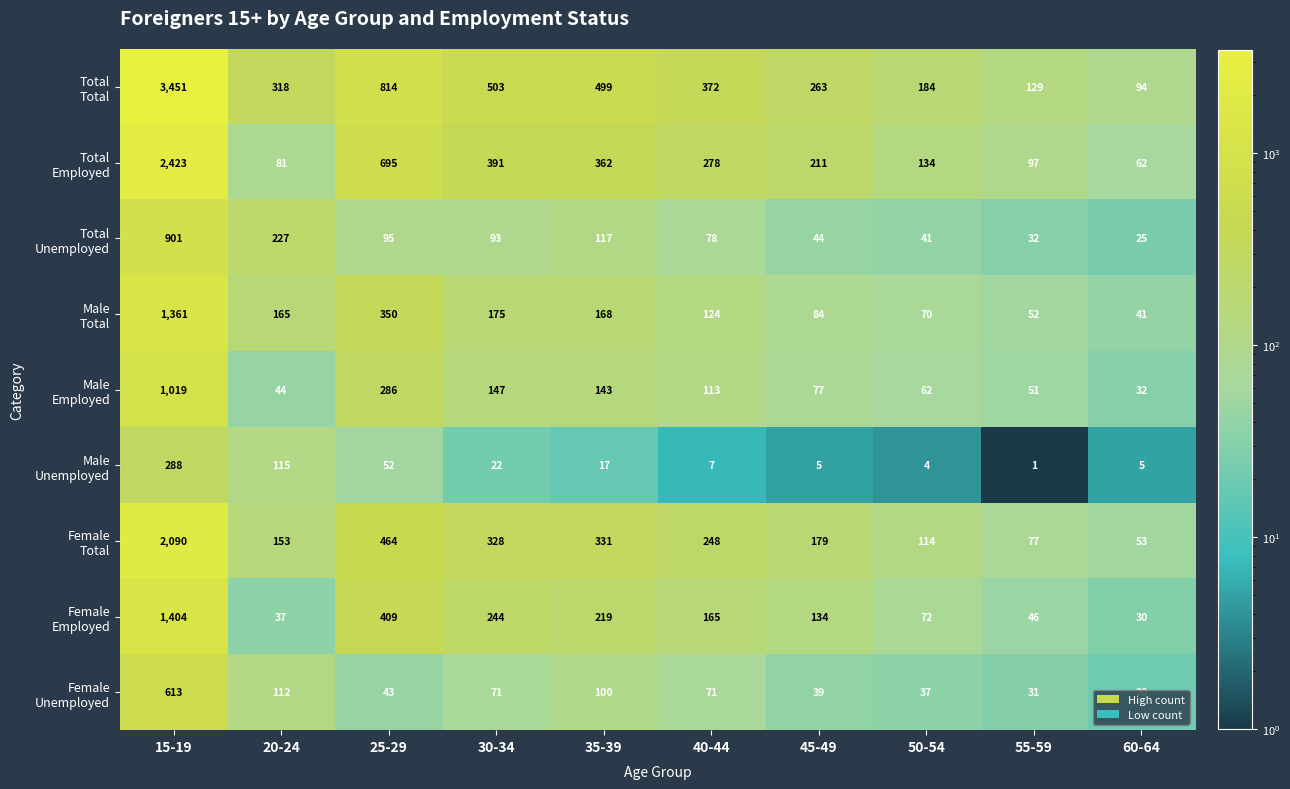

At which category is the sum across all series the highest?

15-19